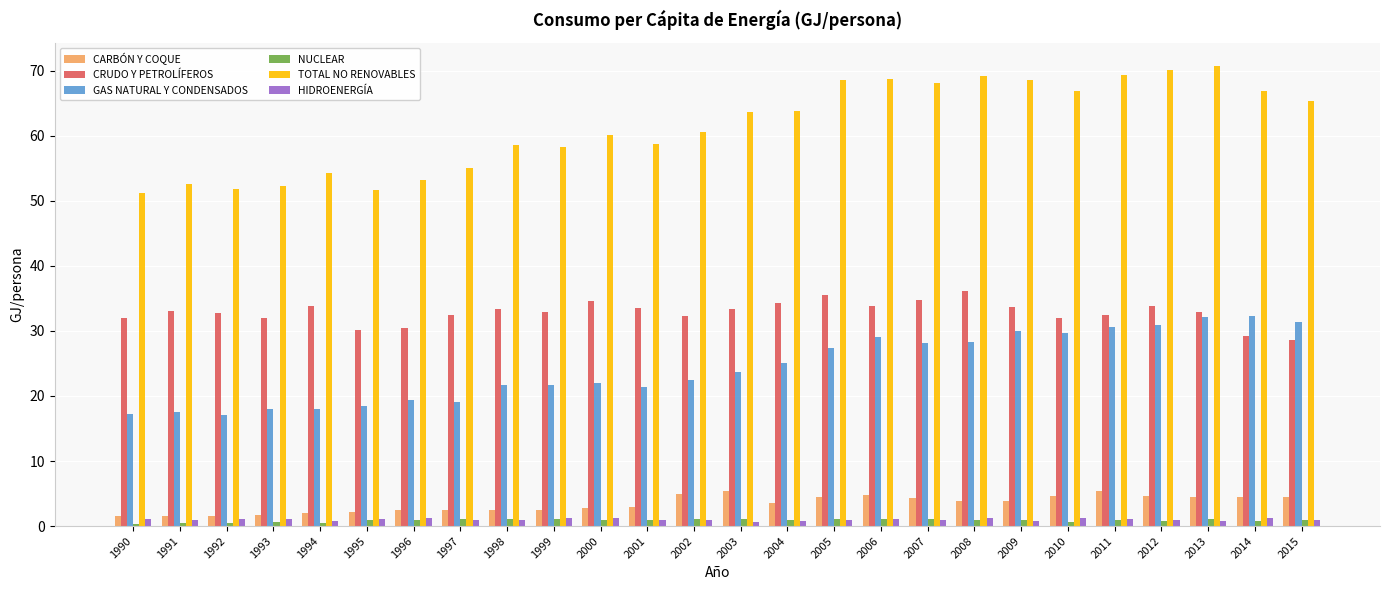

Is it true that TOTAL NO RENOVABLES equals 66.9 at 2010?

True